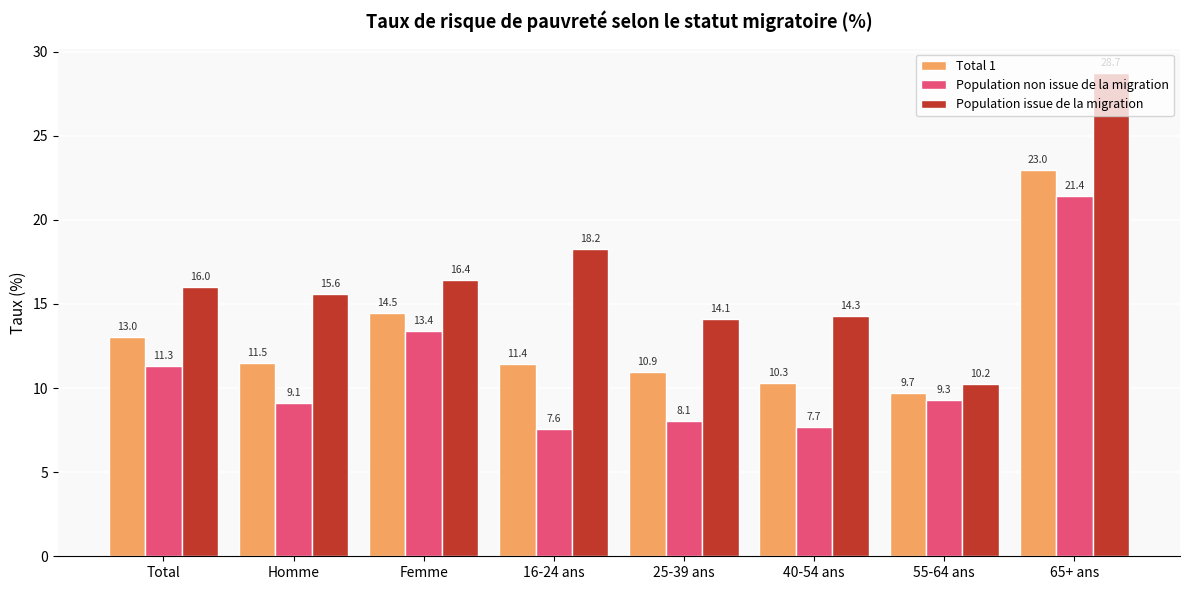

How many values in the Total 1 series are below 11?

3